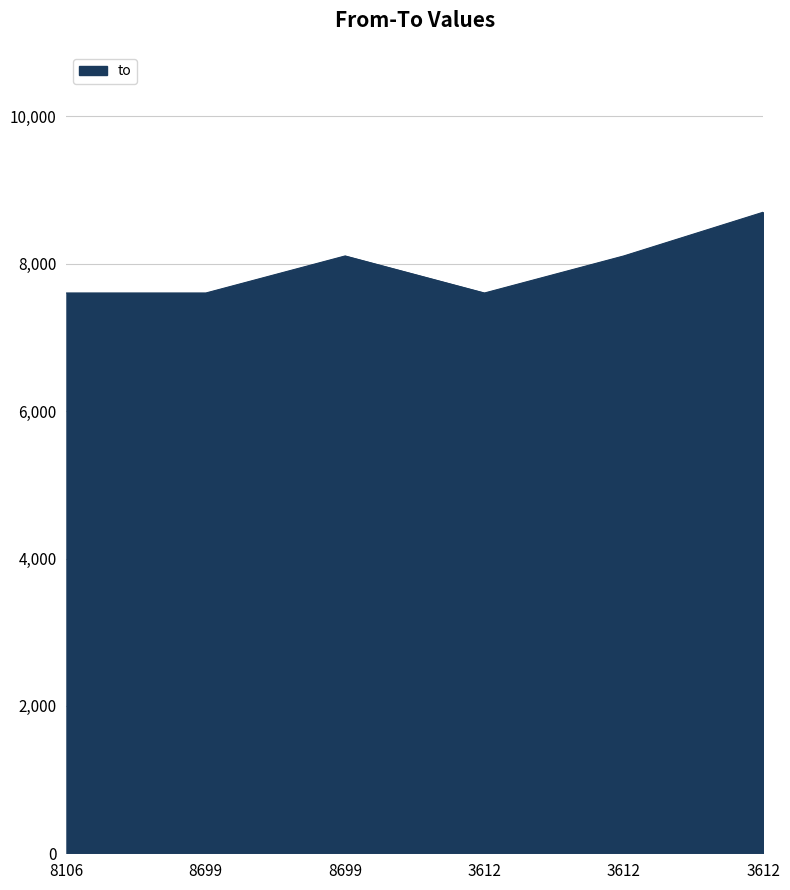

True or false: there are more than 1 points higher than both neighbors.

False